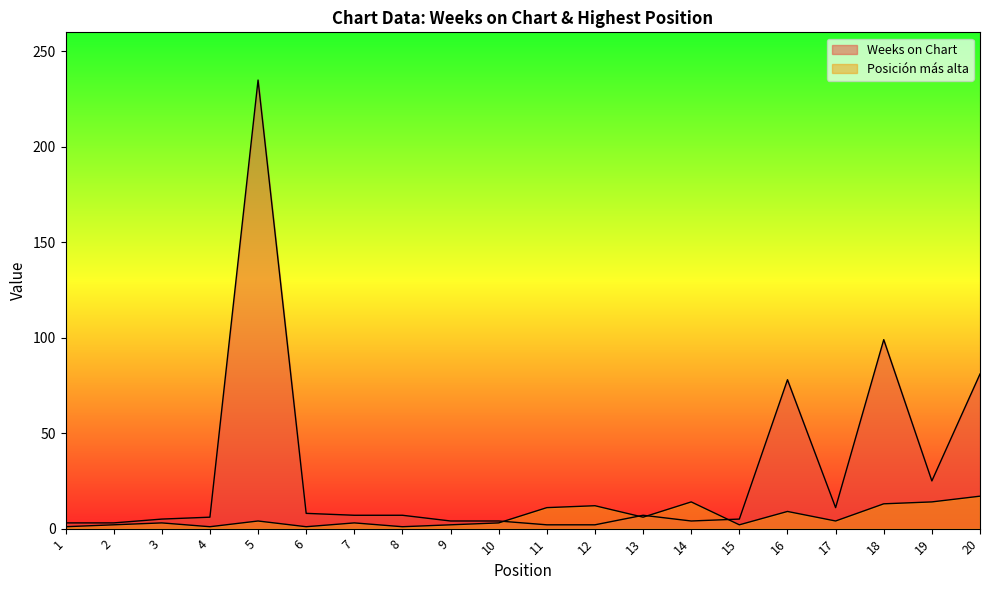

Rank the series by their average value, from highest to lowest.

Weeks on Chart, Posición más alta